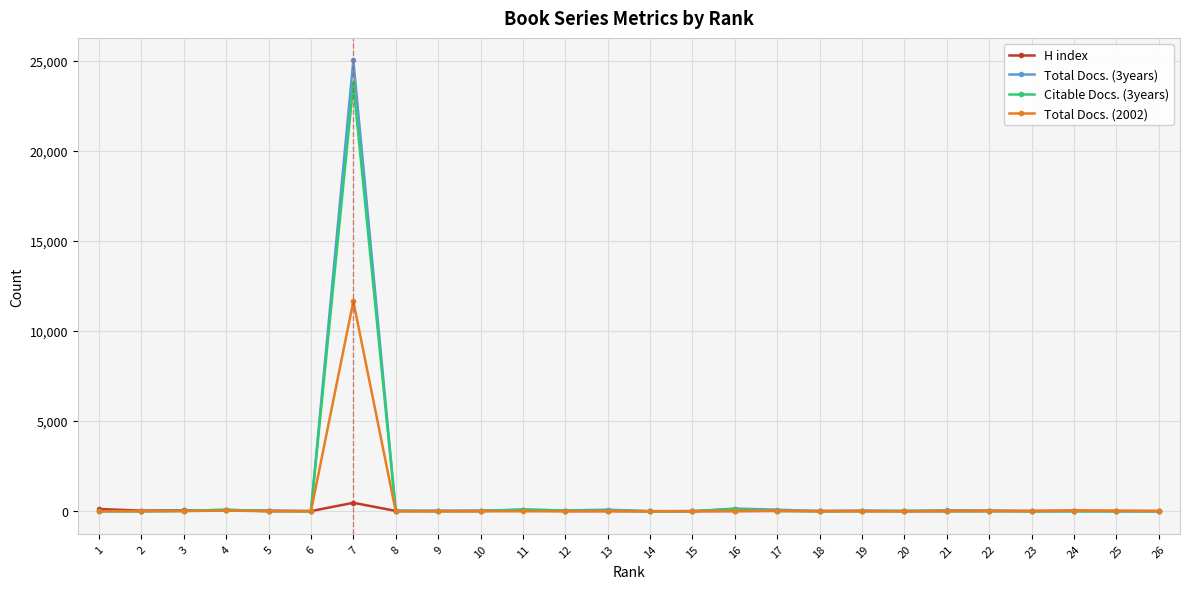

At how many categories does at least one series exceed 11329?

1